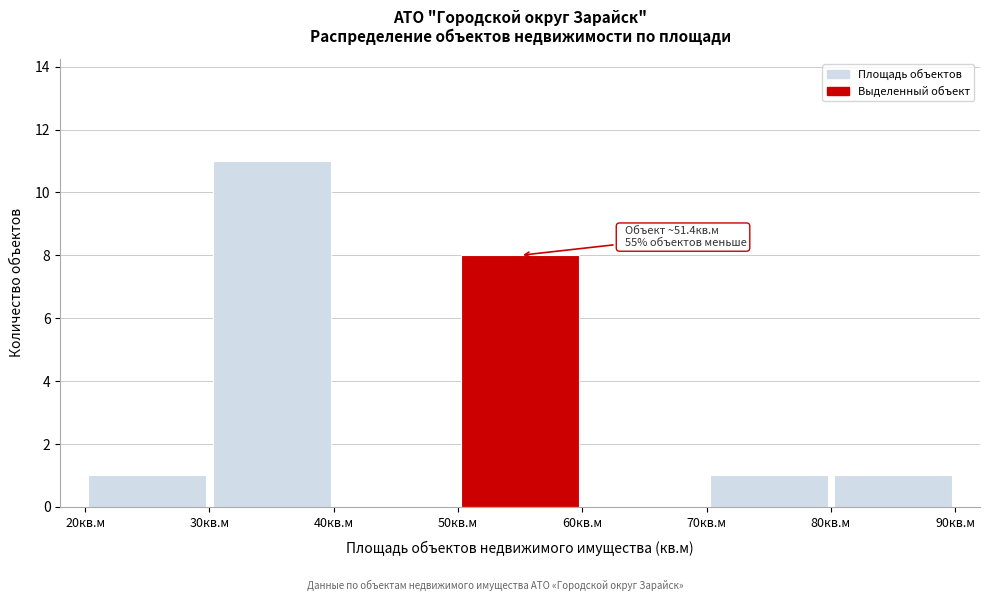

Which range on the x-axis has the tallest bar?

30 to 40